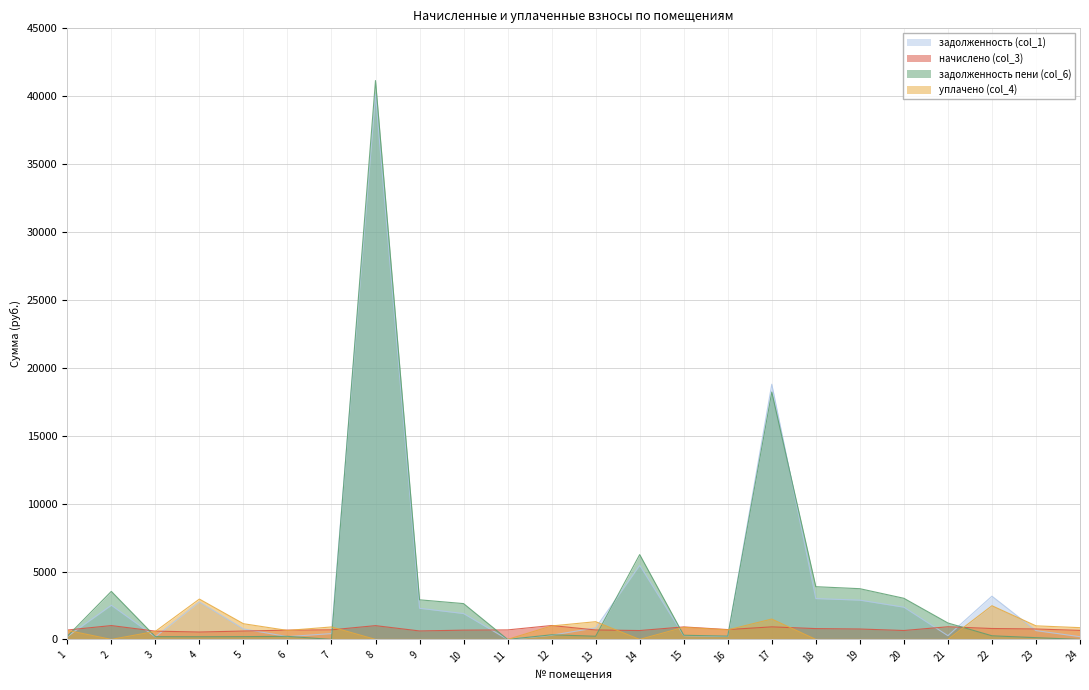

What are all the series names shown in the legend?

задолженность (col_1), начислено (col_3), задолженность пени (col_6), уплачено (col_4)